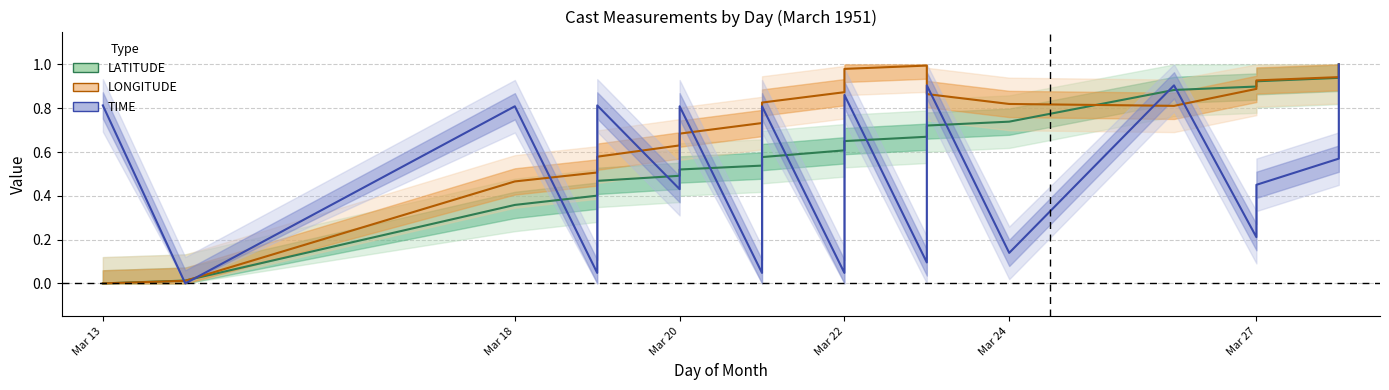

Where is LATITUDE nearest to the value 0?

Mar 13